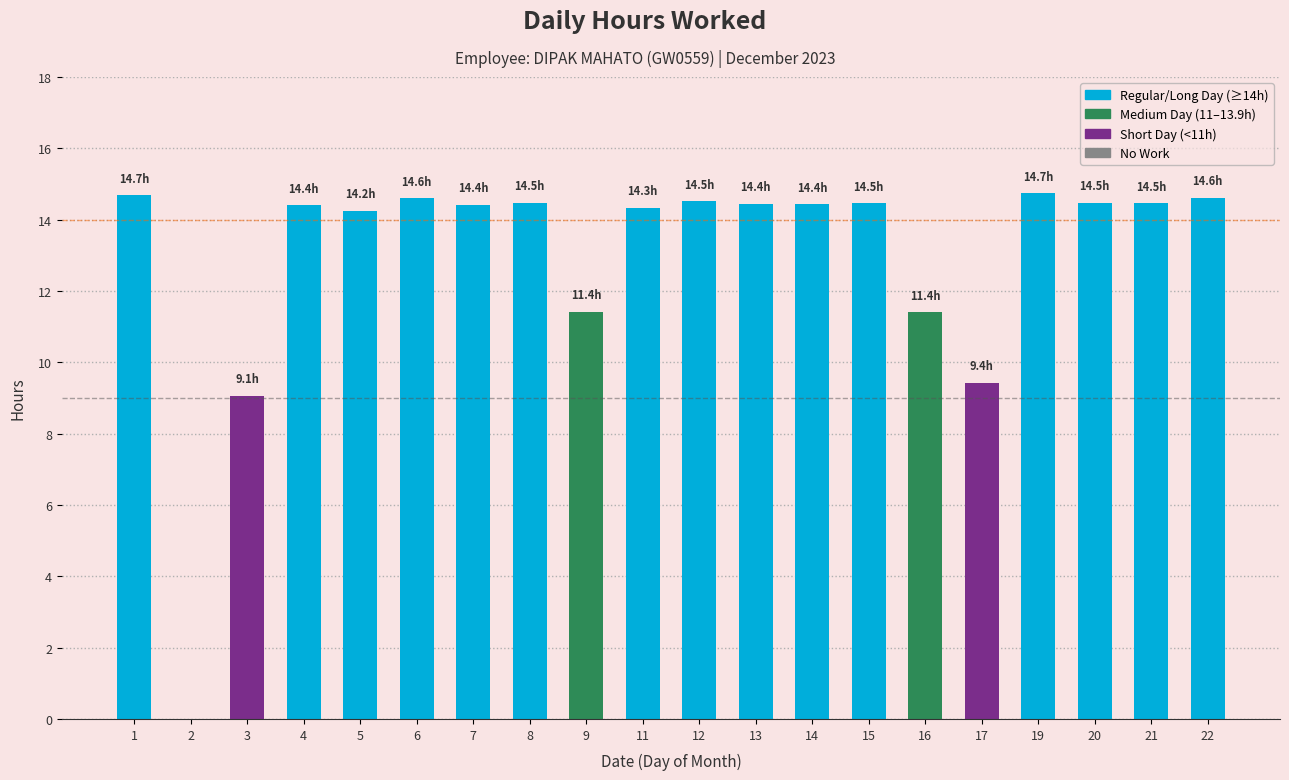

Is it true that the value at 19 is 25.6?

False